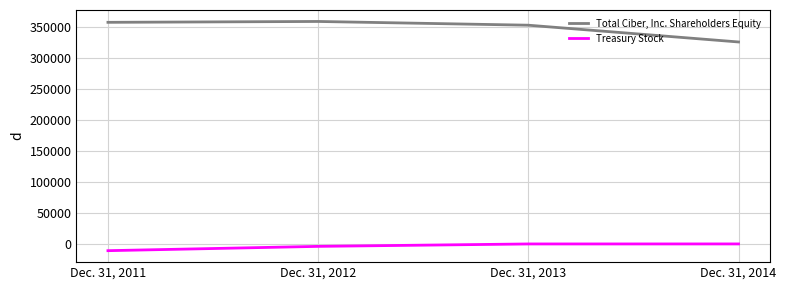

Does the chart have visible grid lines?

Yes